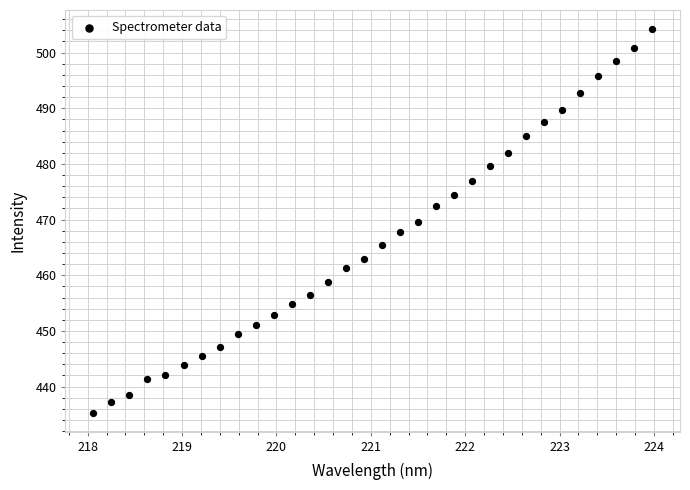

What is the range of X values (max minus min)?

5.9